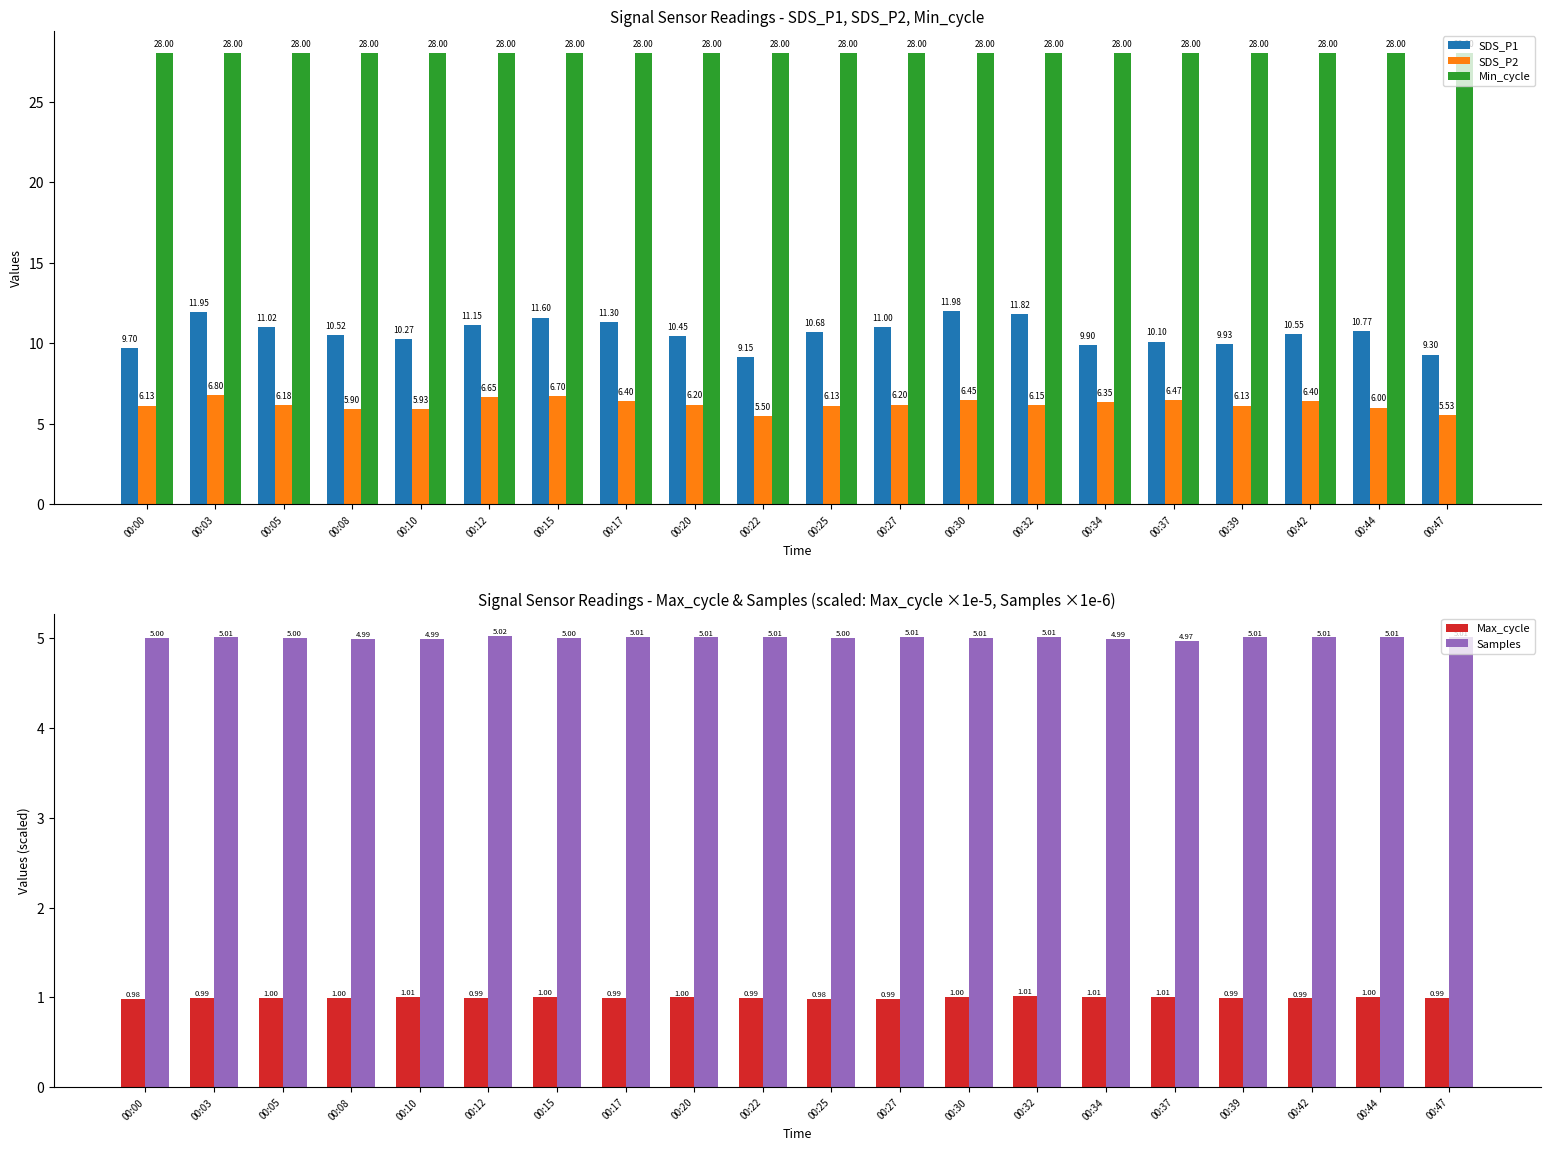

How many values in the Samples series are below 5?

6